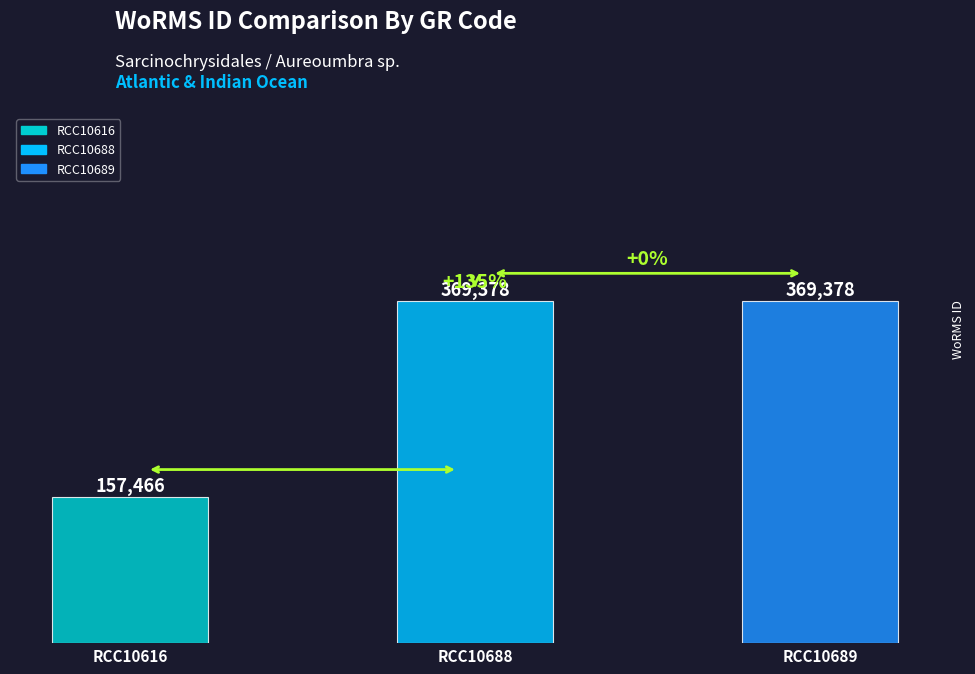

Is it true that the value at RCC10688 is 148136?

False